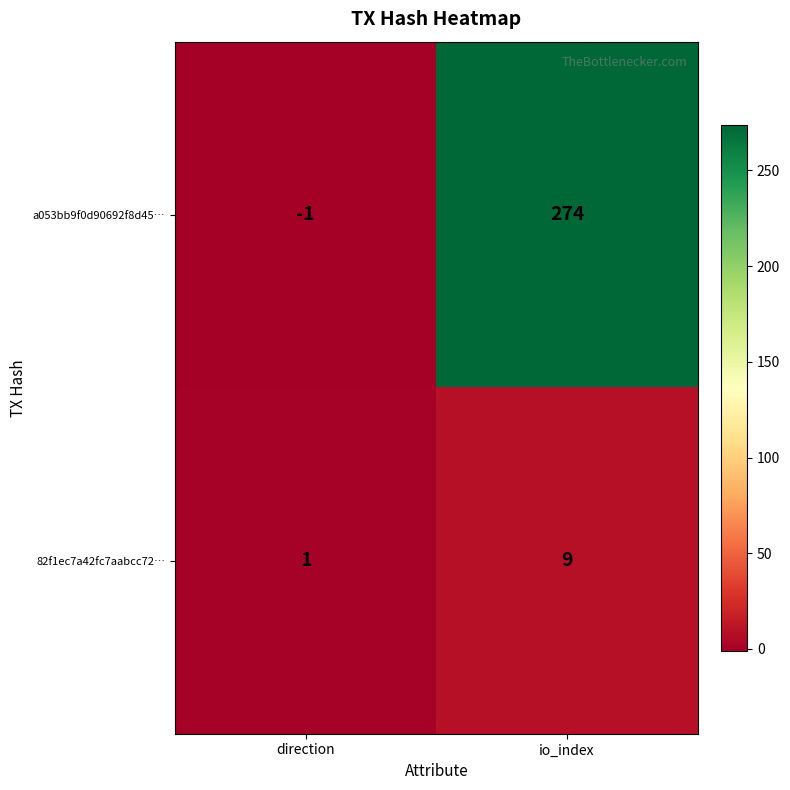

Count the number of data series in this chart.

2